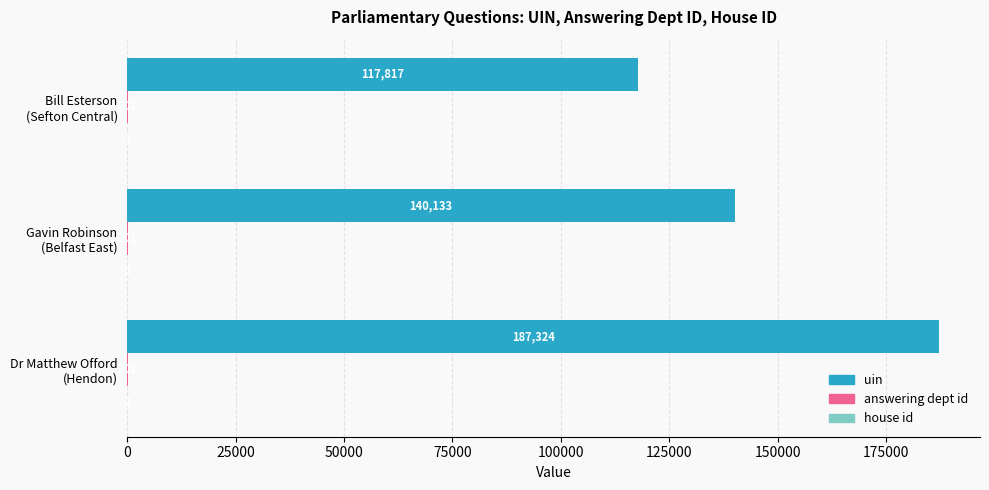

What is the highest value of the uin series?

187324